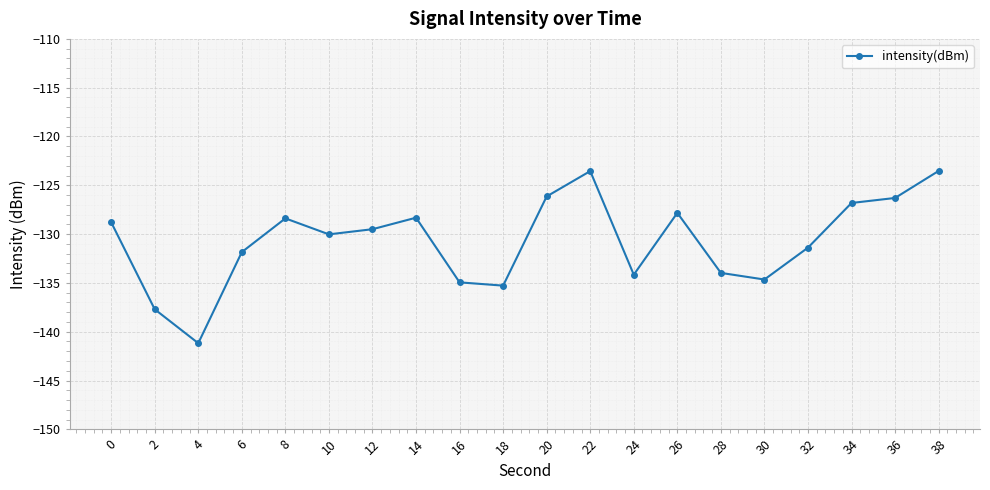

At which category does the data reach its first local valley?

4